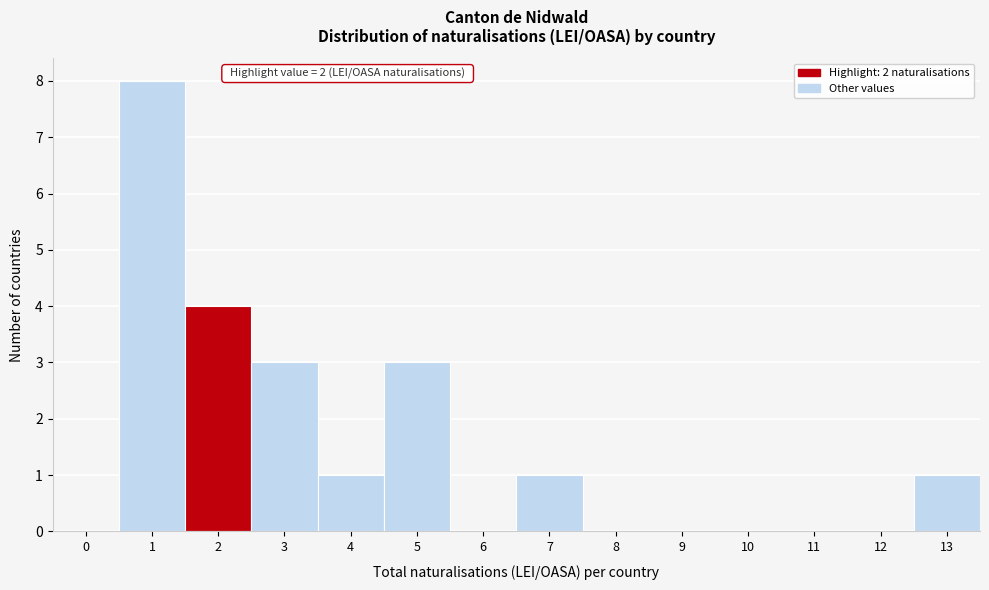

Reading left to right, transcribe all the data shown in this chart.

0=0	1=8	2=4	3=3	4=1	5=3	6=0	7=1	8=0	9=0	10=0	11=0	12=0	13=1